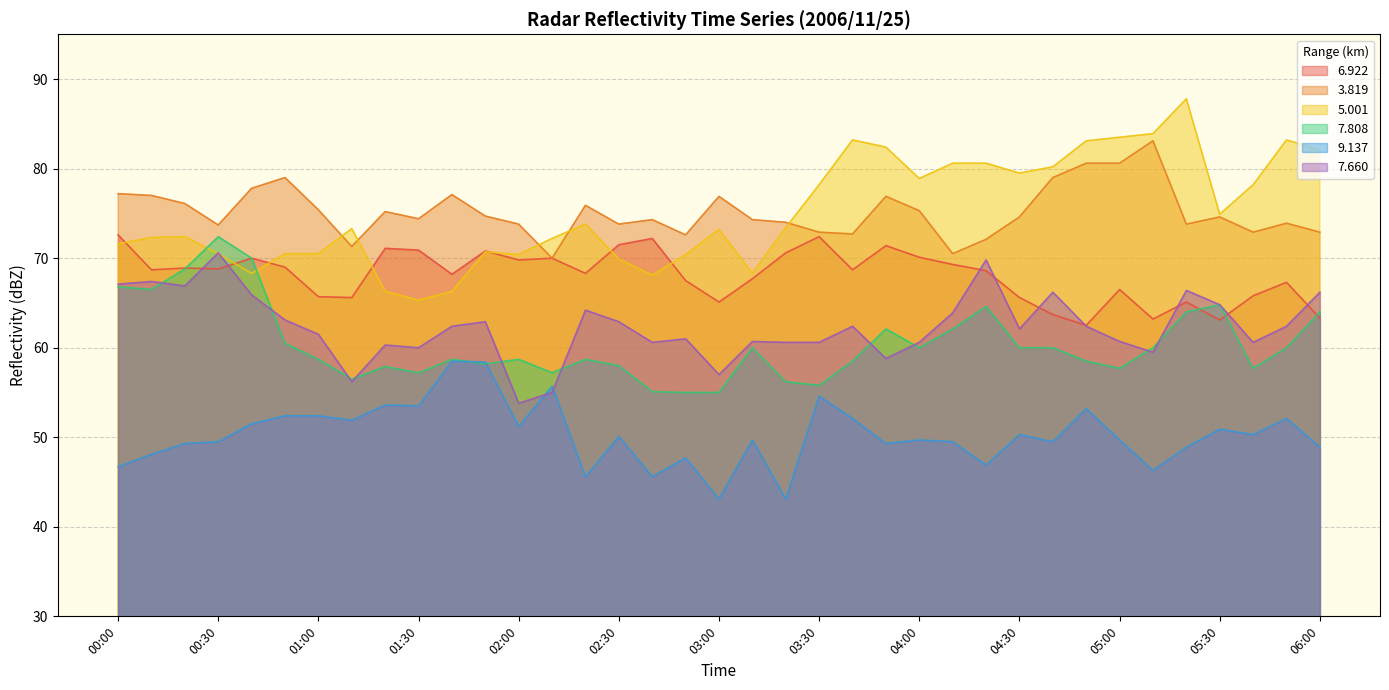

Where do   3.819 and   5.001 first cross each other?

01:00 and 01:10